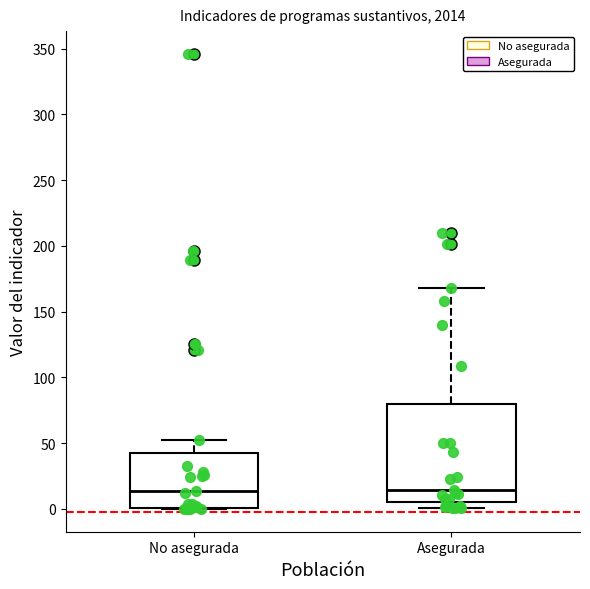

Which box is the tallest, from its lower edge to its upper edge?

Asegurada